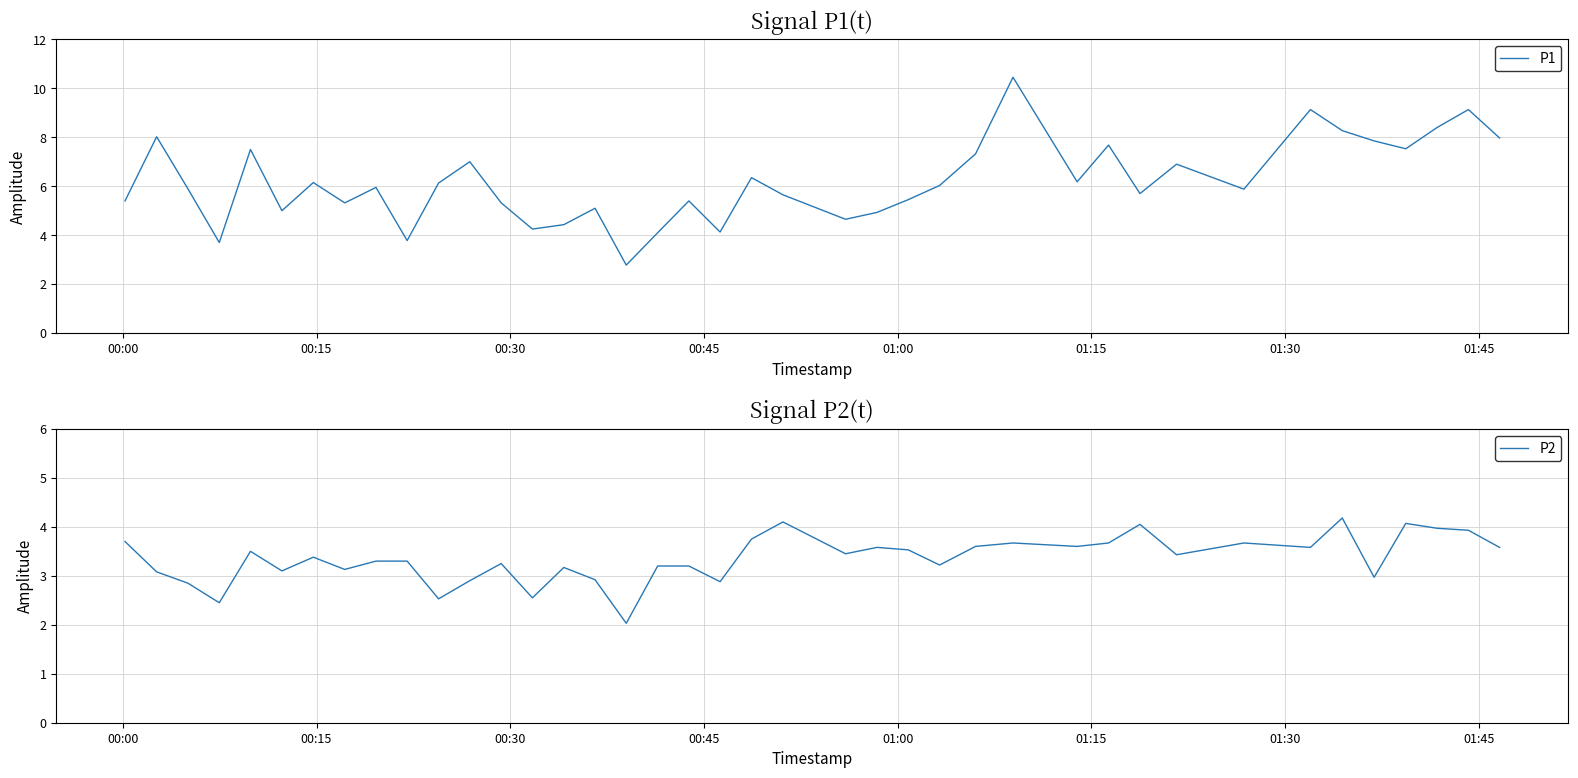

What is the minimum value for P2?

2.0